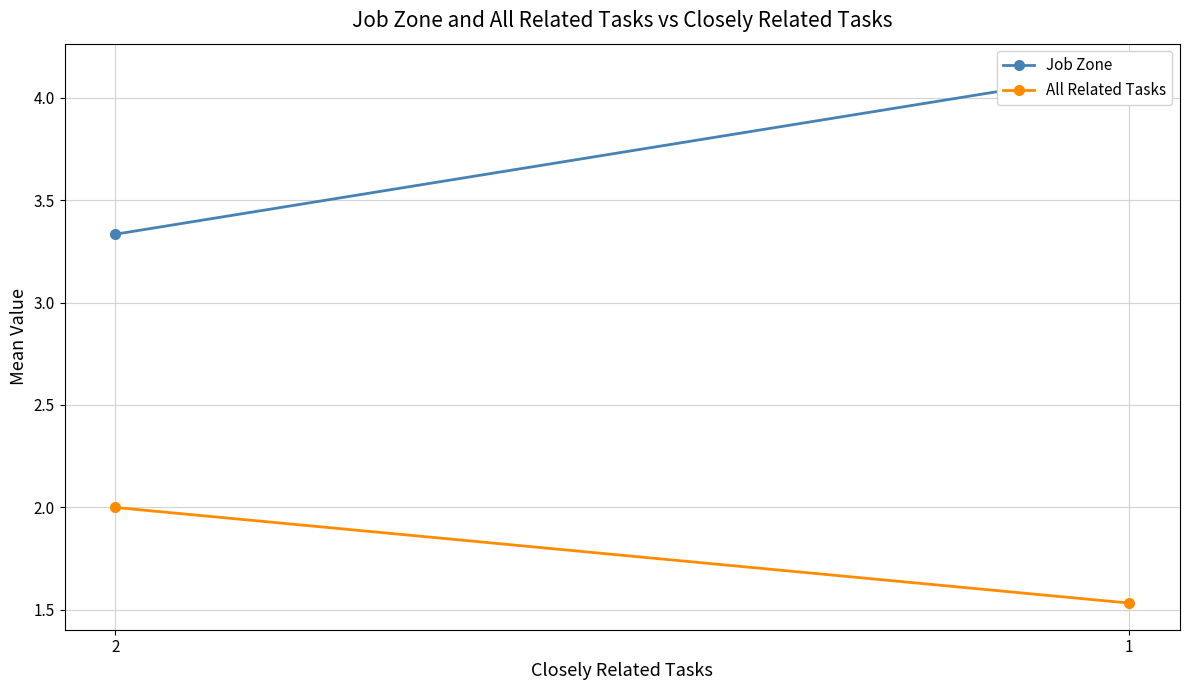

What is the total value across all series at 2?

5.3